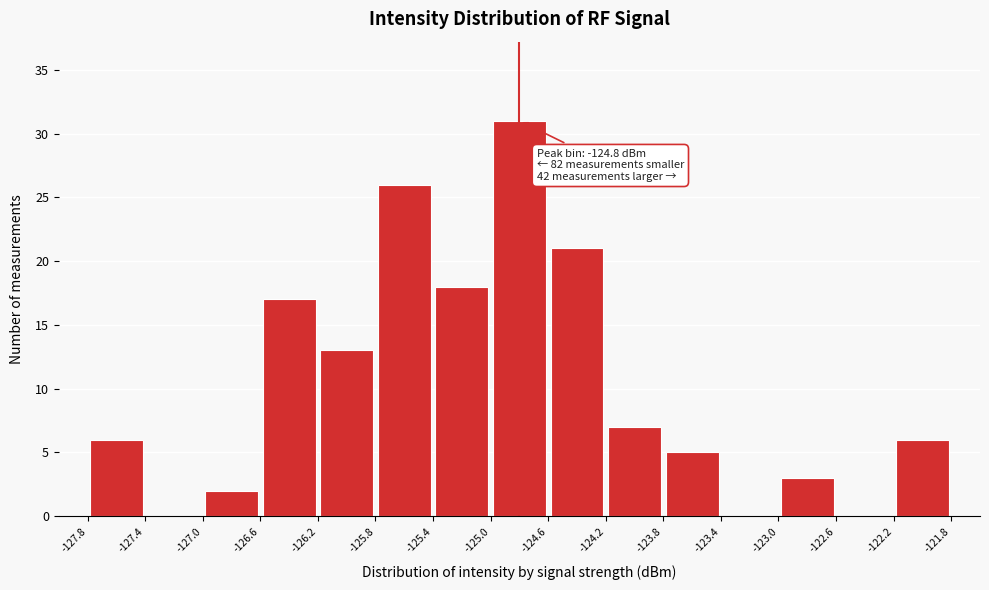

Which range on the x-axis has the tallest bar?

-125.0 to -124.6